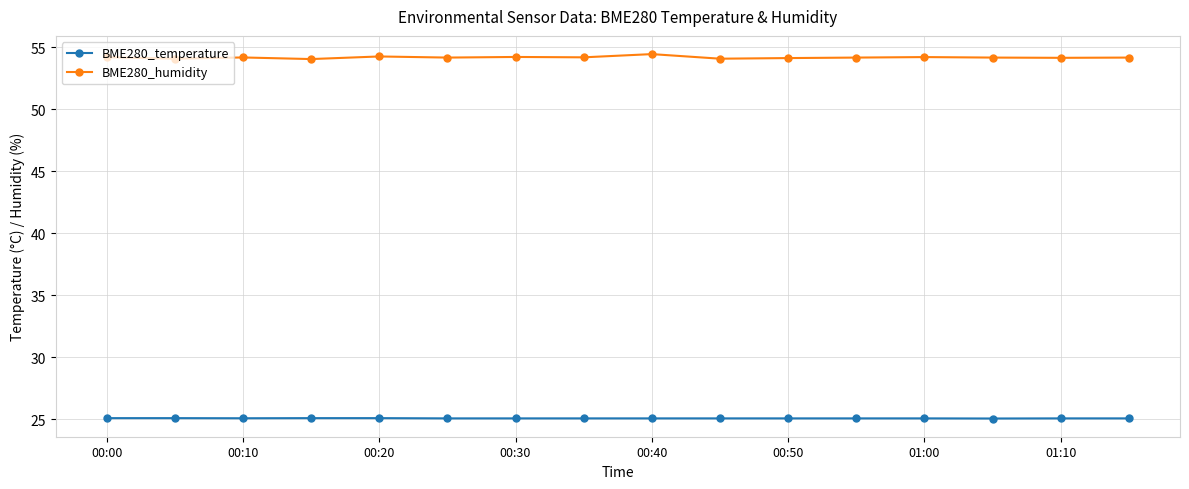

True or false: BME280_humidity and BME280_temperature cross at least once.

False